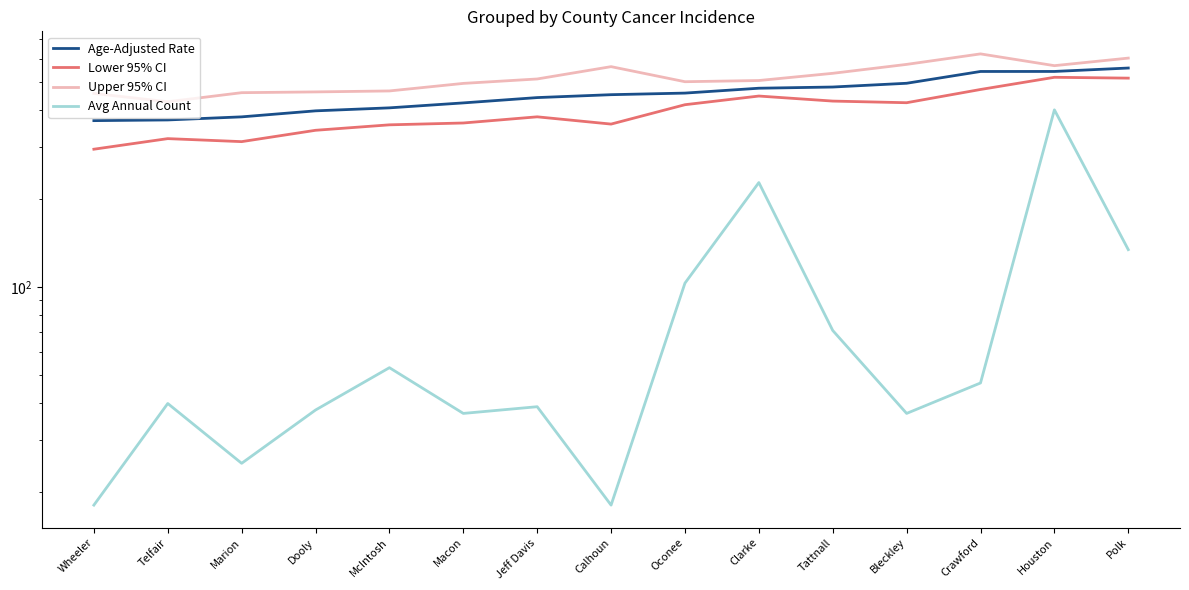

The value of Upper 95% CI at Jeff Davis is 512.3. True or false?

True